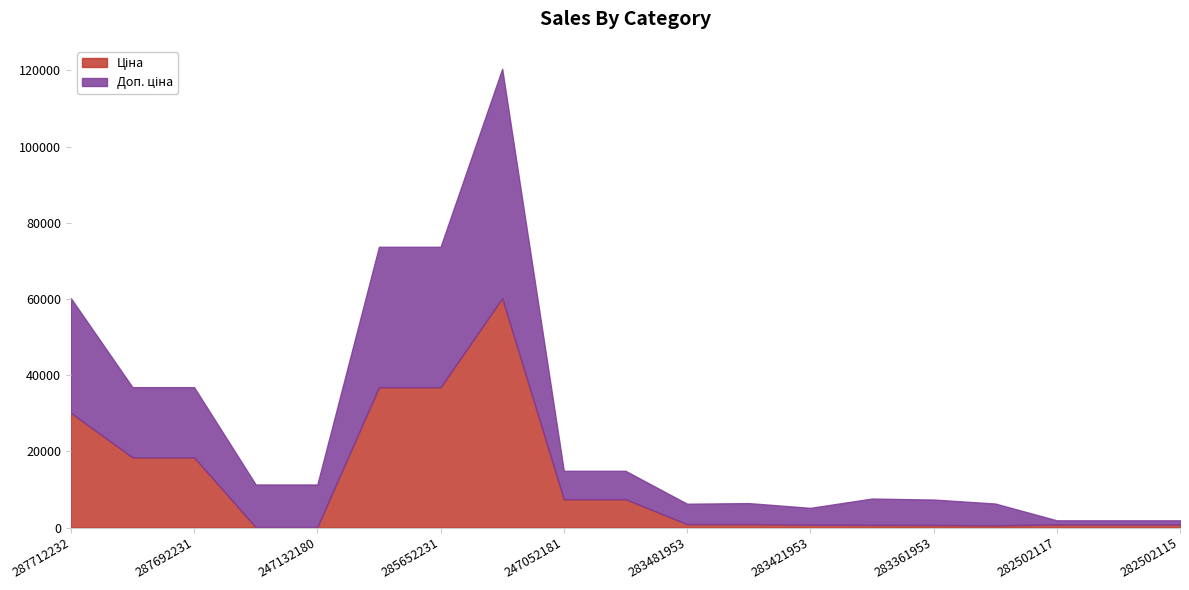

What is the spread (max minus min) of values at 283451953?

5495.0